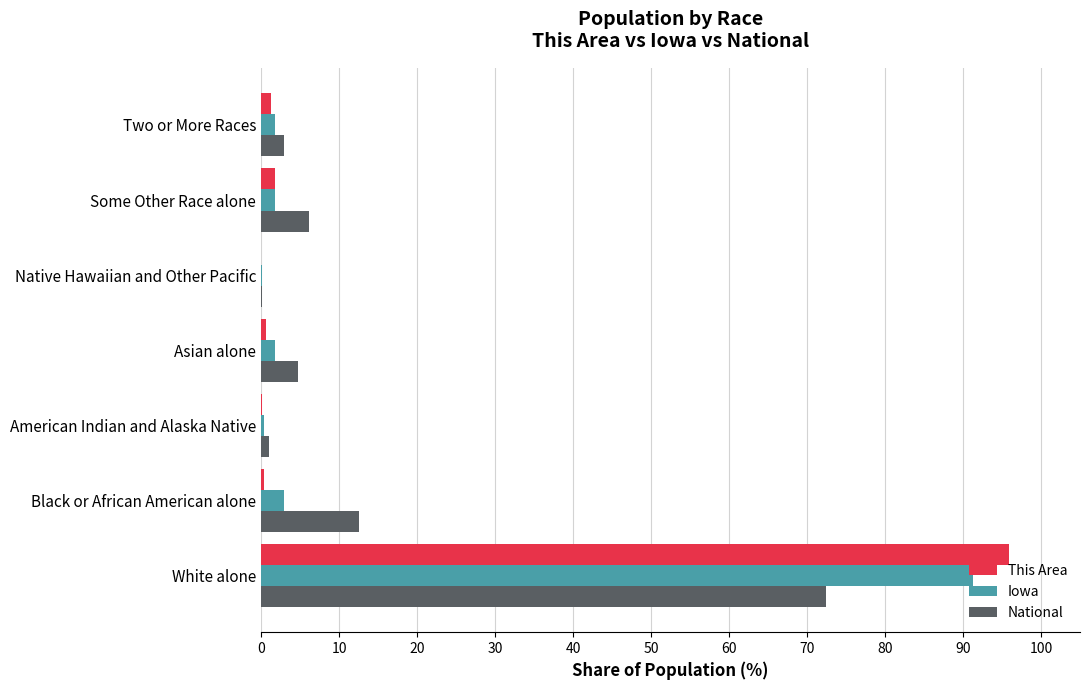

At which label is Iowa closest to 45?

Black or African American alone